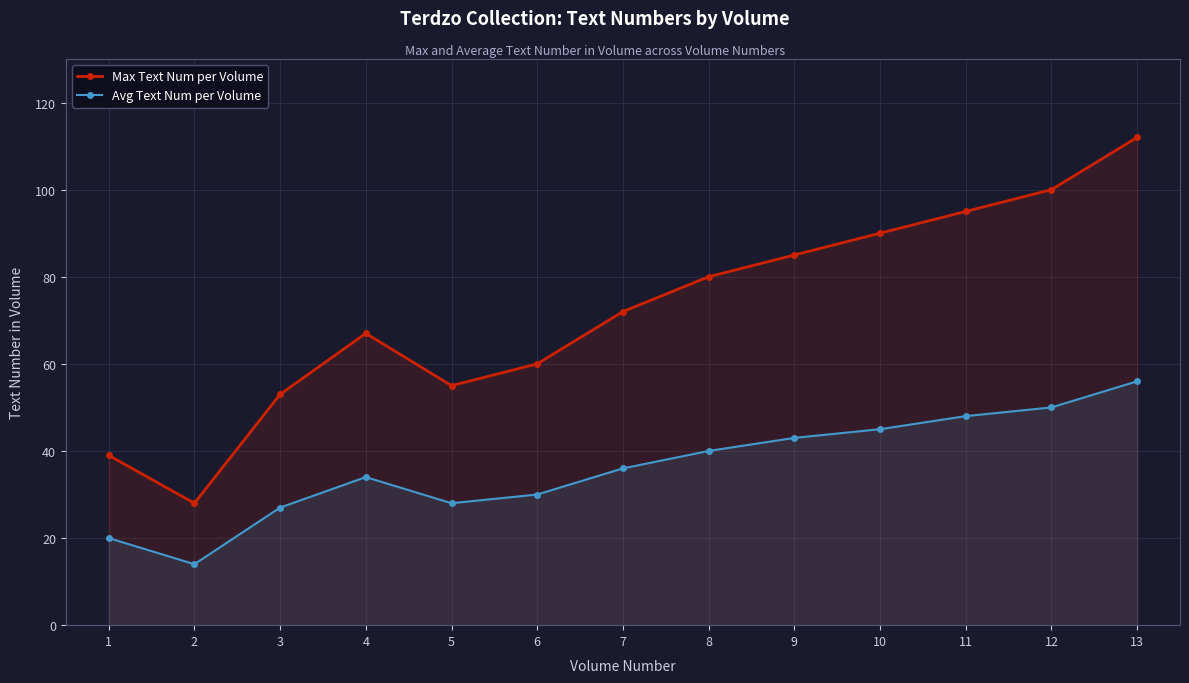

Does the chart have visible grid lines?

Yes